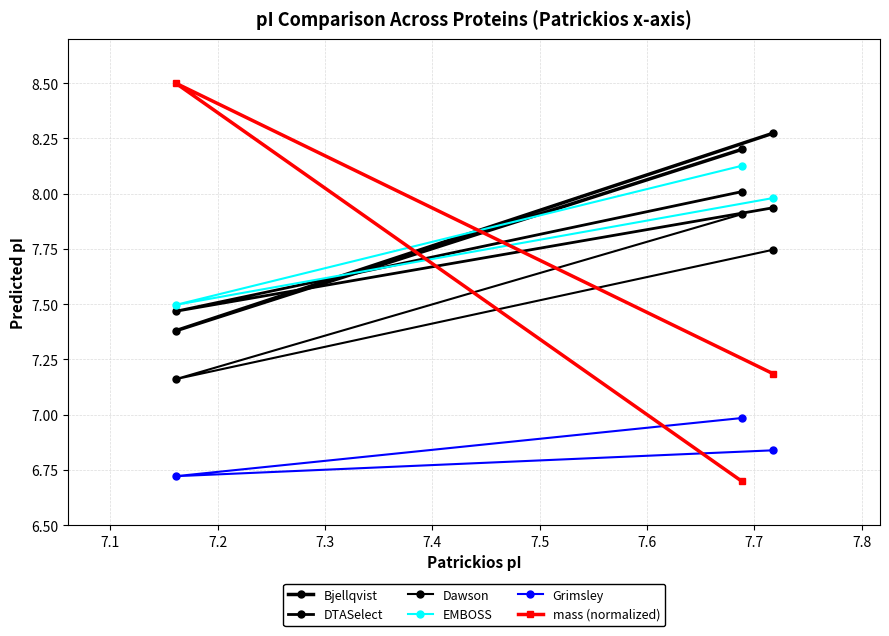

Does the chart have visible grid lines?

Yes